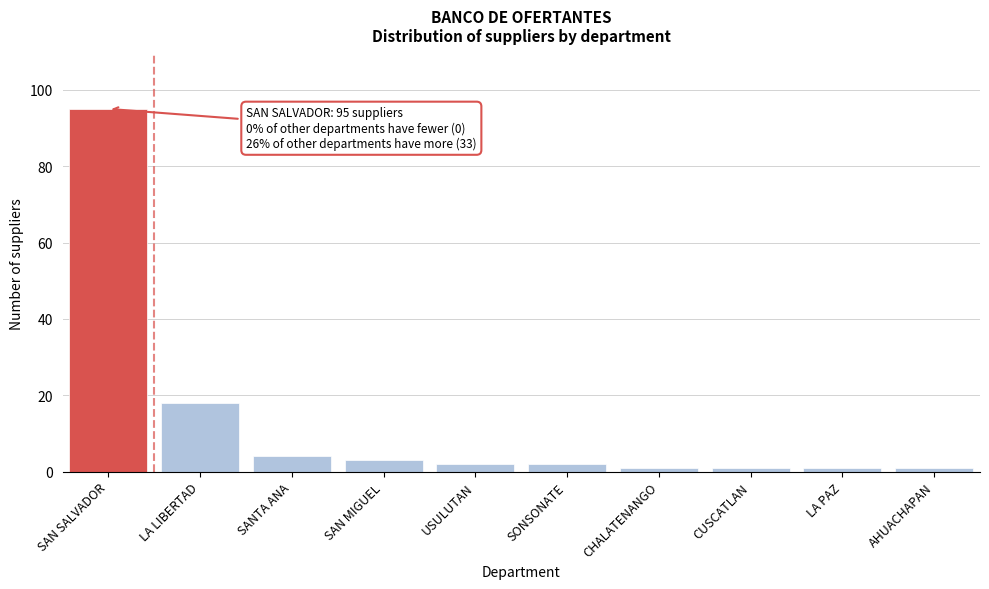

Reading left to right, transcribe all the data shown in this chart.

SAN SALVADOR=95	LA LIBERTAD=18	SANTA ANA=4	SAN MIGUEL=3	USULUTAN=2	SONSONATE=2	CHALATENANGO=1	CUSCATLAN=1	LA PAZ=1	AHUACHAPAN=1